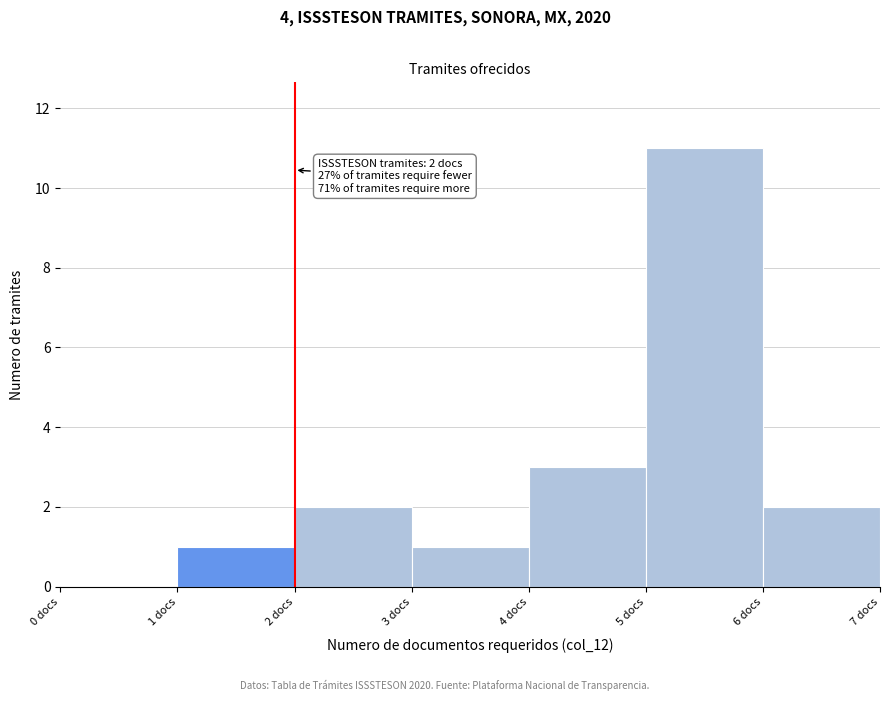

Which range on the x-axis has the tallest bar?

5 to 6